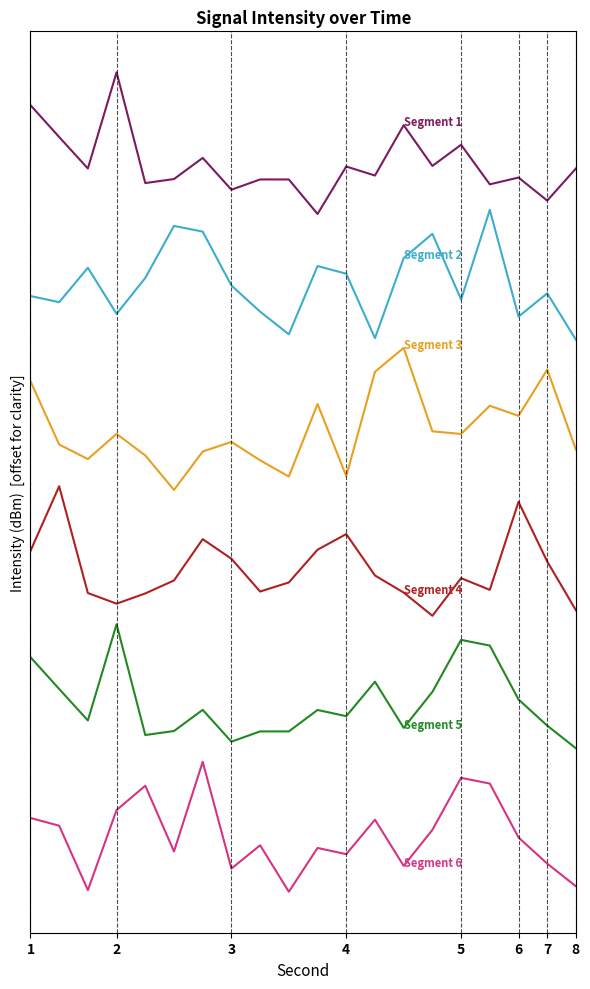

Is this an area chart (filled region under the line)?

No